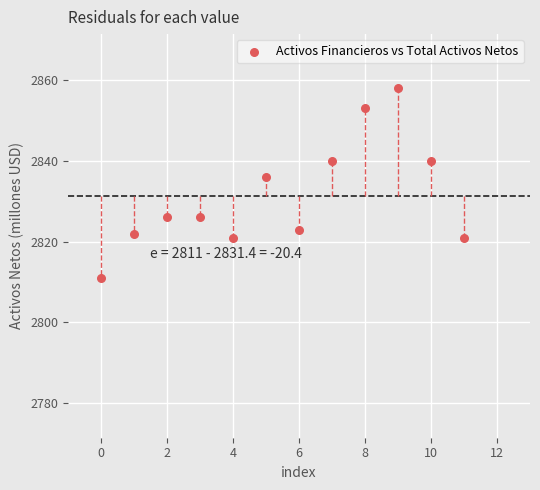

What is the range of Y values (max minus min)?

47